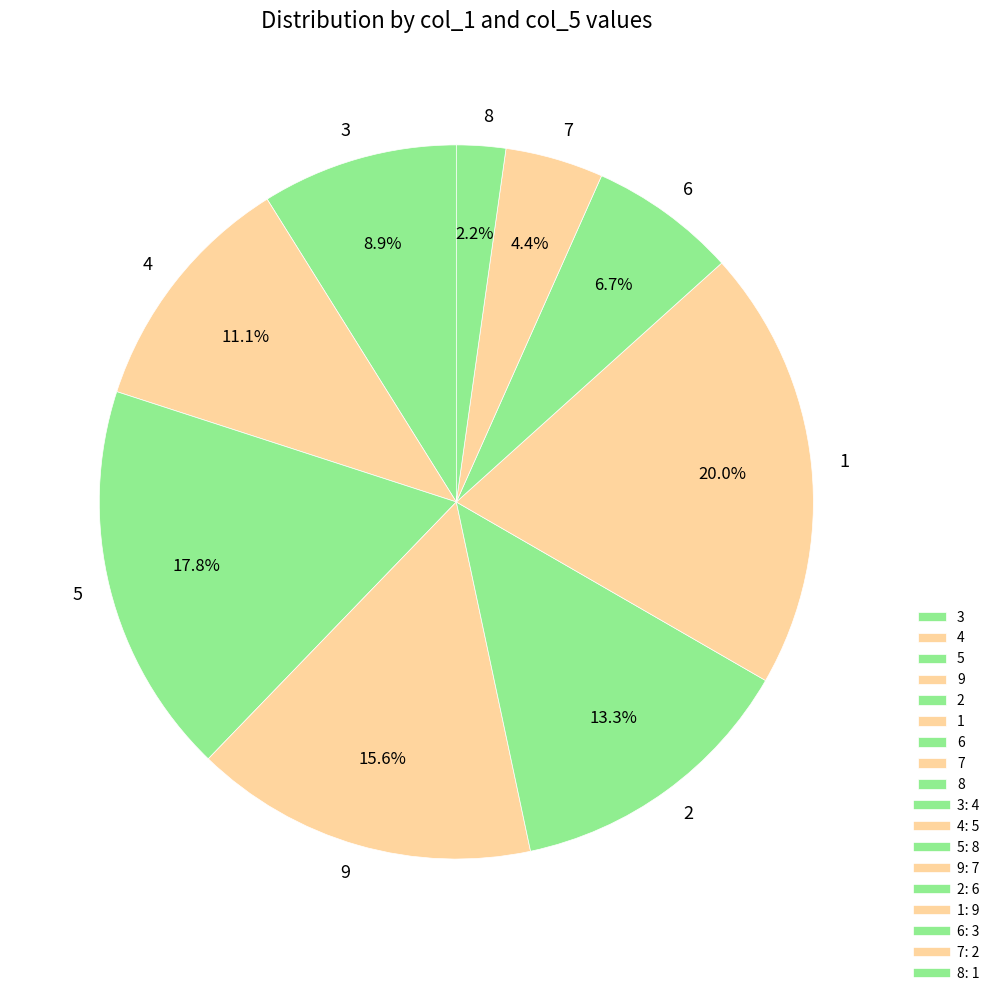

Does 8 account for over 50% of the chart?

No